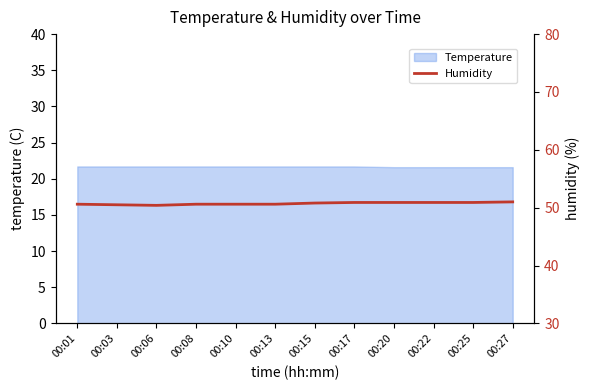

How many data points does each series have?

12